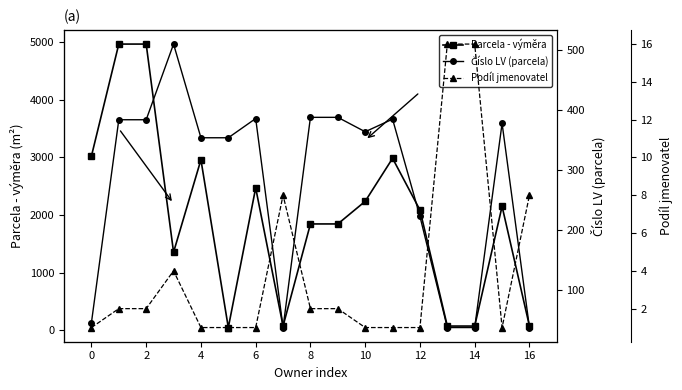

True or false: Parcela - výměra has a value of 2087 at 12.

True